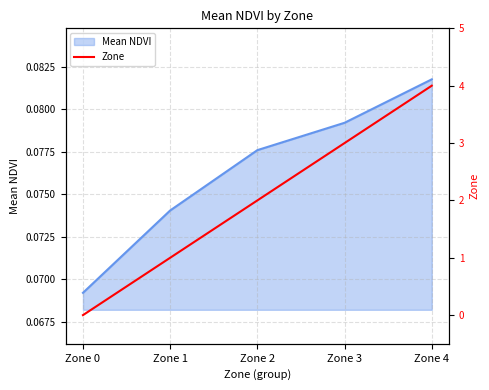

List the labels in order of Mean NDVI value, smallest first.

Zone 0, Zone 1, Zone 2, Zone 3, Zone 4